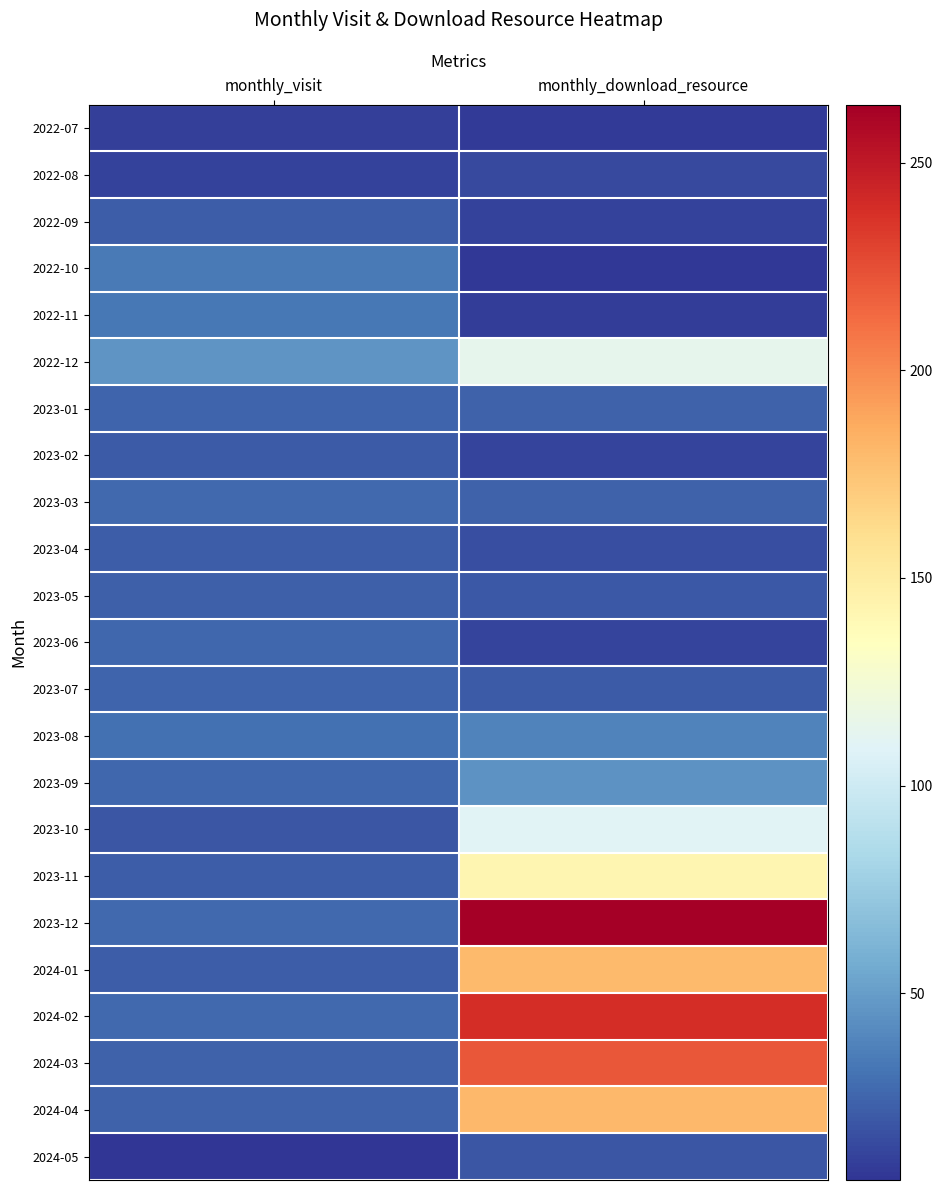

Which series changed the most between monthly_visit and monthly_download_resource?

2023-12